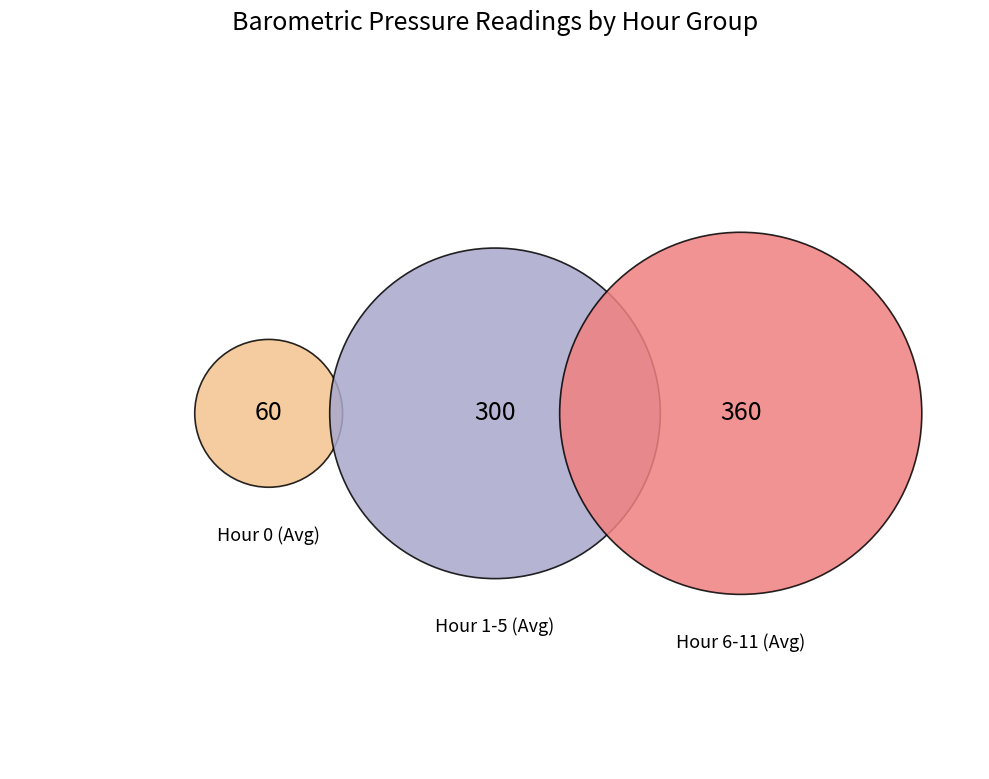

Approximately how many times larger is the value at Hour 11 compared to Hour 9?

1.0